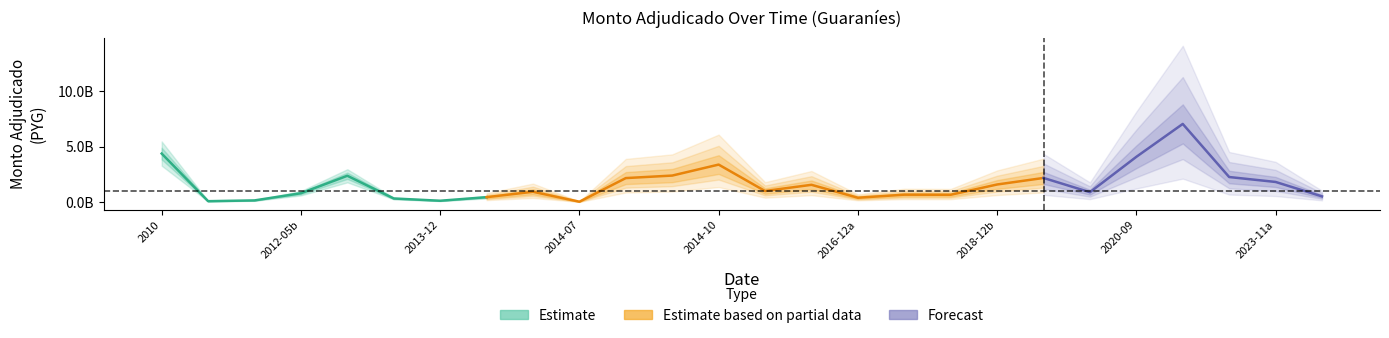

What is the maximum value shown in the chart?

7061940598